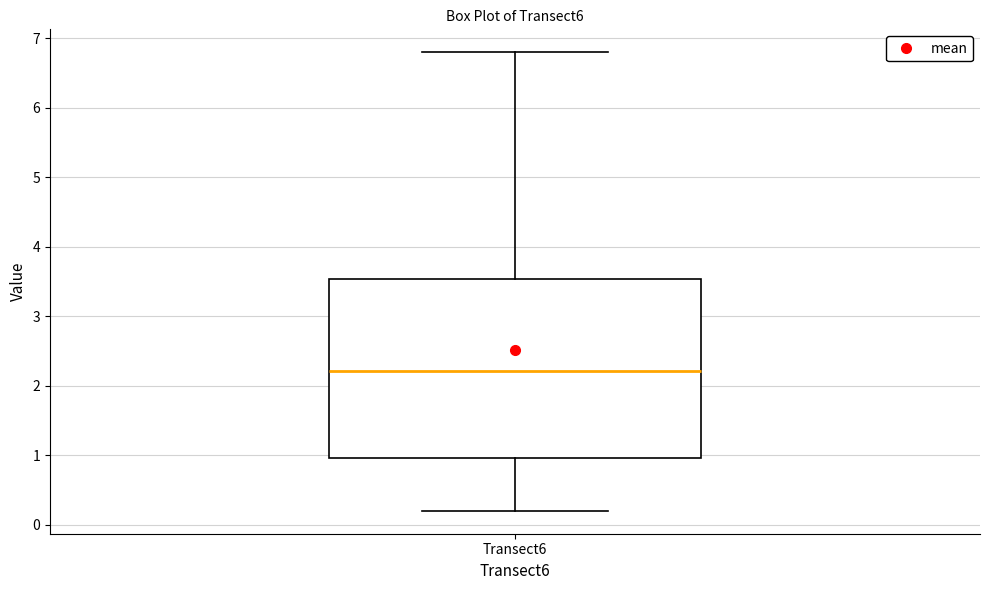

Where does the upper whisker of the box for Transect6 end on the y-axis? The values are not printed on the chart, so give them approximately, as read against the axis.

6.8